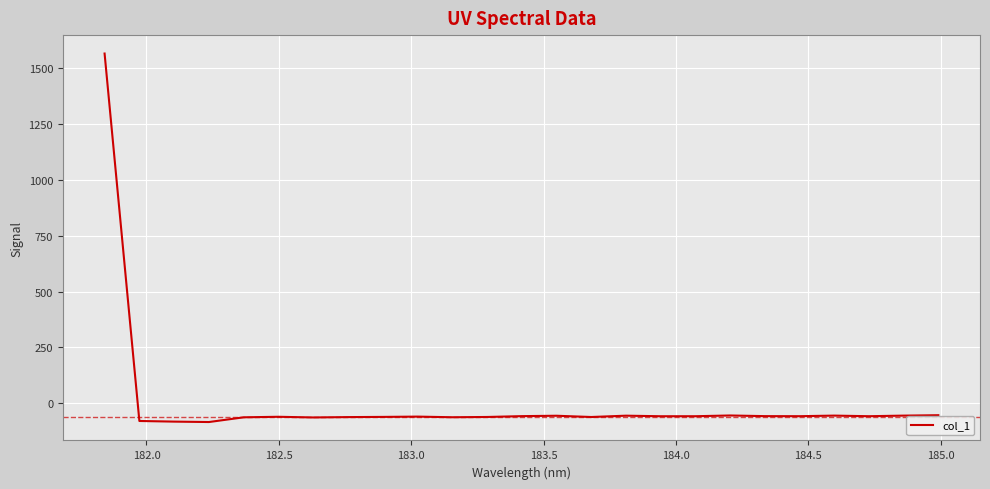

How many negative values are there?

24